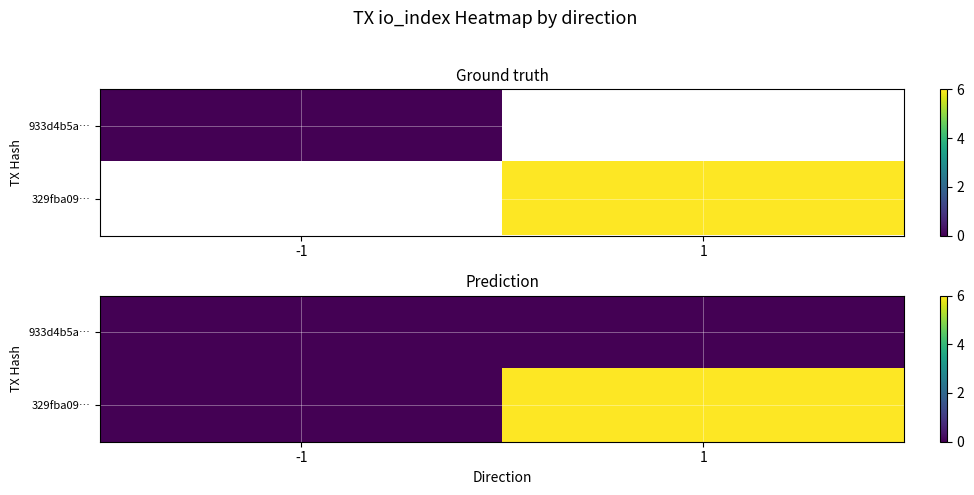

Which series has the largest total across all categories?

329fba09…